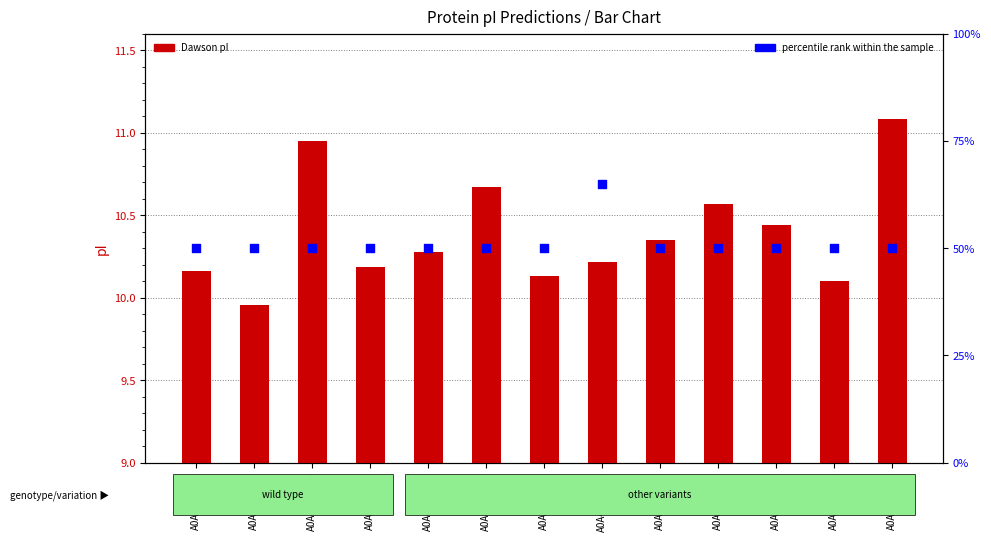

Which series has the largest Y range (max minus min)?

percentile rank within the sample